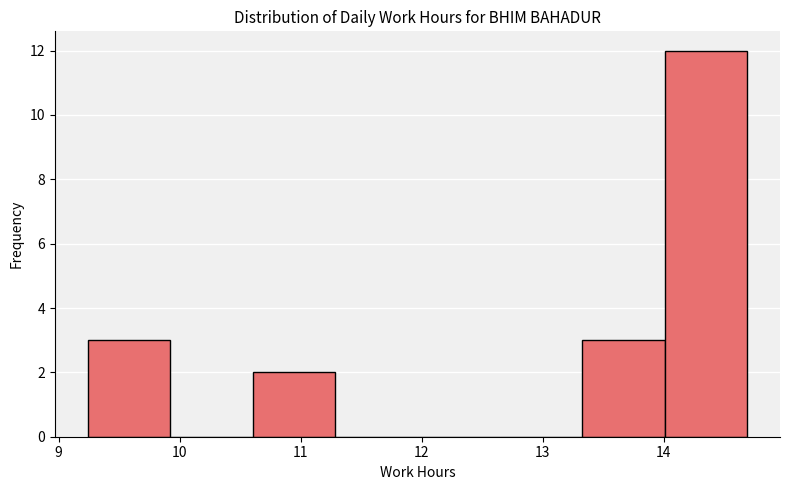

Over which range of the x-axis is the bar tallest?

14.0 to 14.7